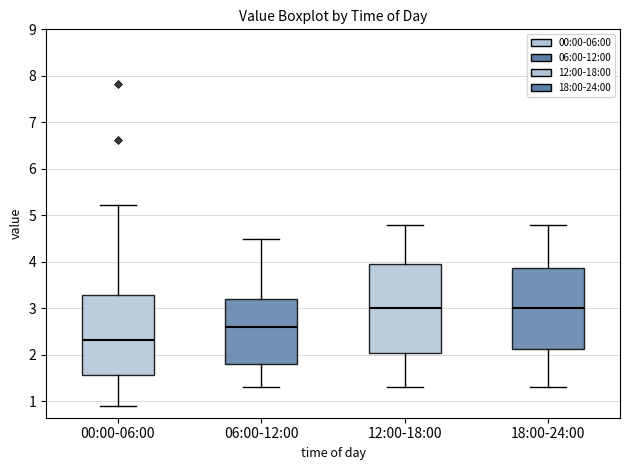

Reading left to right, transcribe this box plot: for each box, give where its median line is, the range the box spans, and where its two whiskers end, as read against the y-axis. The values are not printed on the chart, so give them approximately, as read against the axis.

00:00-06:00: median 2.3, box 1.6 to 3.3, whiskers 0.9 to 5.2
06:00-12:00: median 2.6, box 1.8 to 3.2, whiskers 1.3 to 4.5
12:00-18:00: median 3.0, box 2.1 to 4.0, whiskers 1.3 to 4.8
18:00-24:00: median 3.0, box 2.1 to 3.9, whiskers 1.3 to 4.8